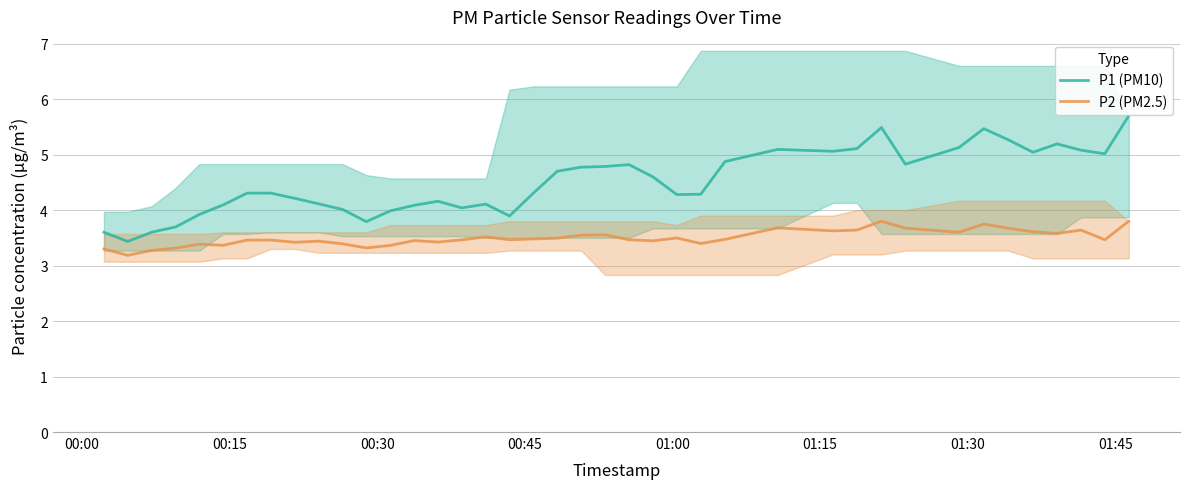

True or false: P2 (PM2.5) and P1 (PM10) cross at least once.

False